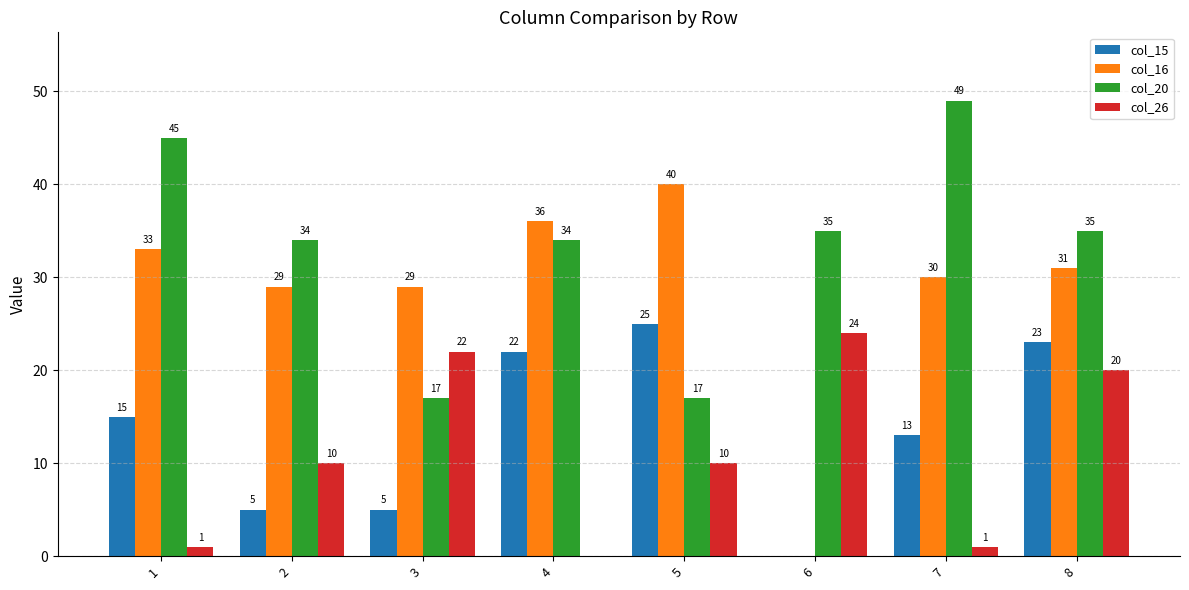

How many distinct data groups are displayed?

4